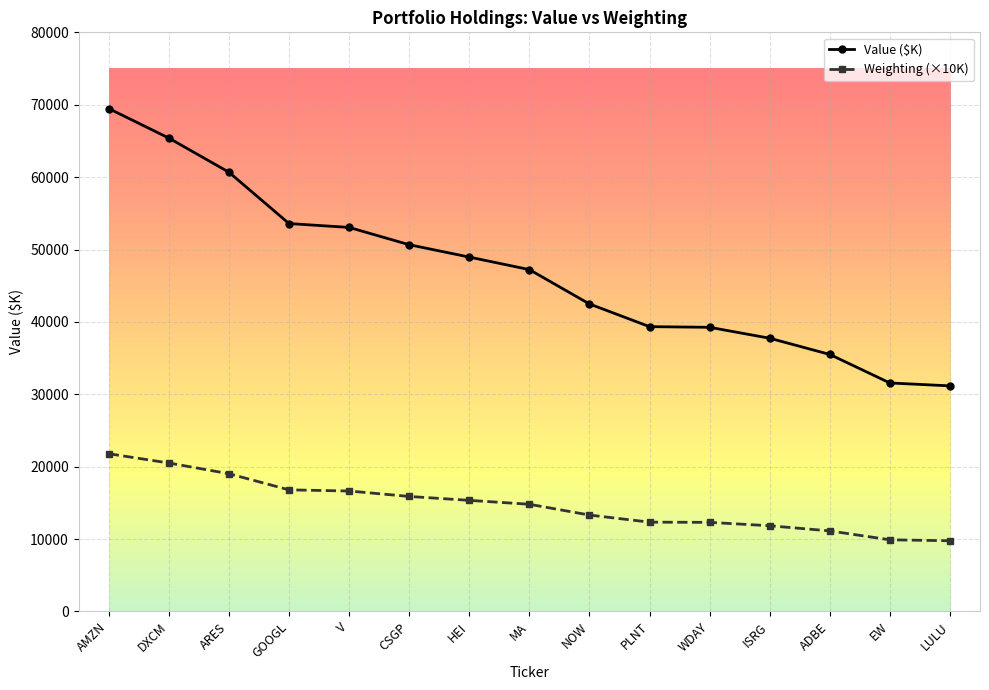

True or false: Value ($K) and Weighting (×10K) intersect in this chart.

False